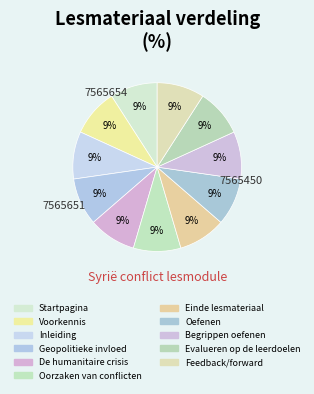

What percentage is the Feedback/forward slice, to the nearest percent?

9%